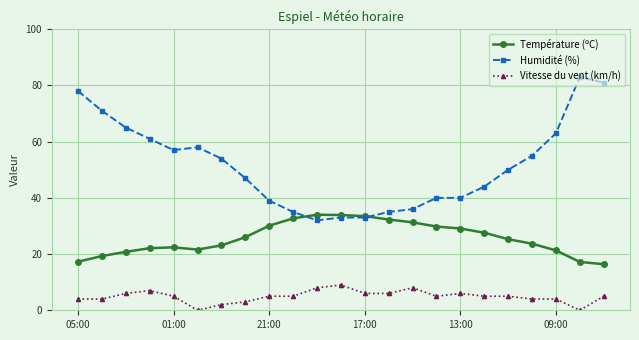

Which series has the largest total across all categories?

Humidité (%)